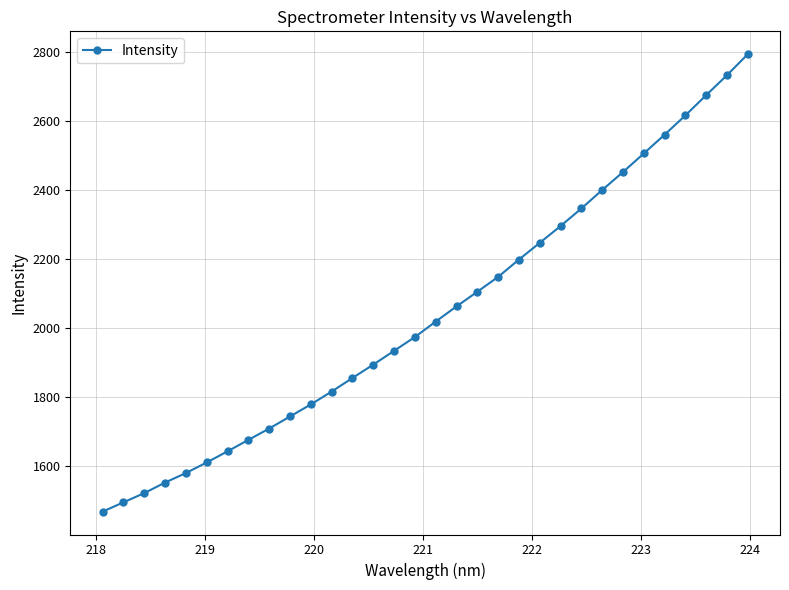

What is the maximum value shown in the chart?

2794.3